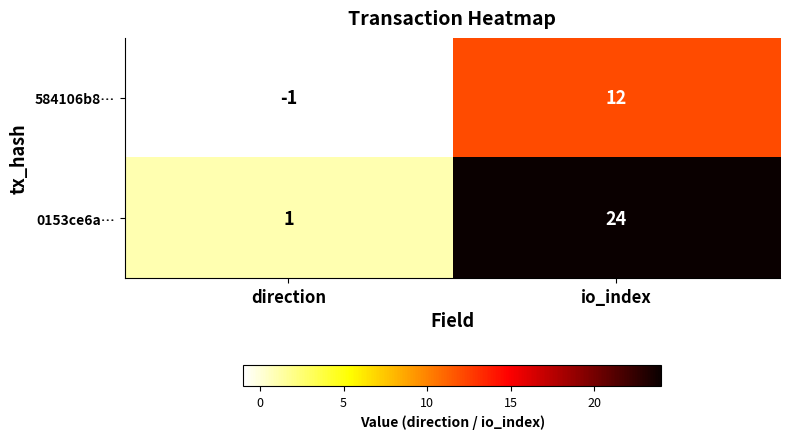

The value of 584106b8… at direction is -1. True or false?

True